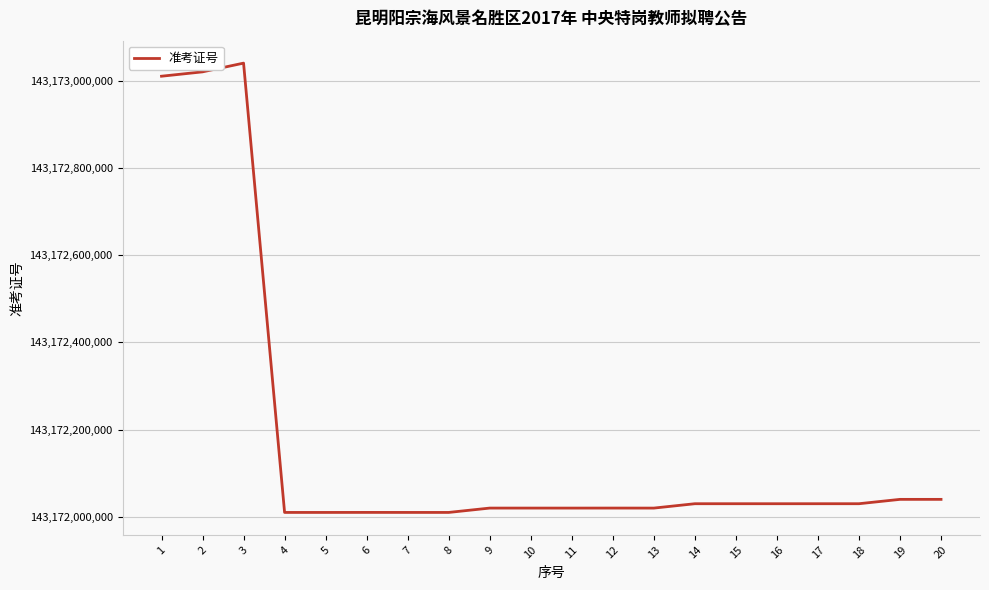

What is the change in value from 7 to 8?

-16